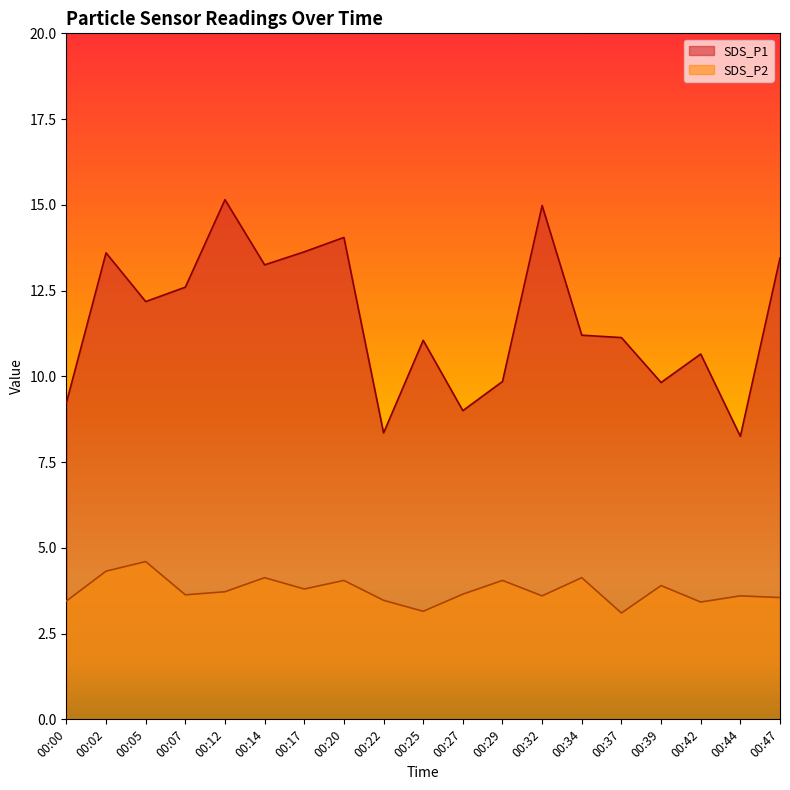

What is the smallest value displayed?

3.1